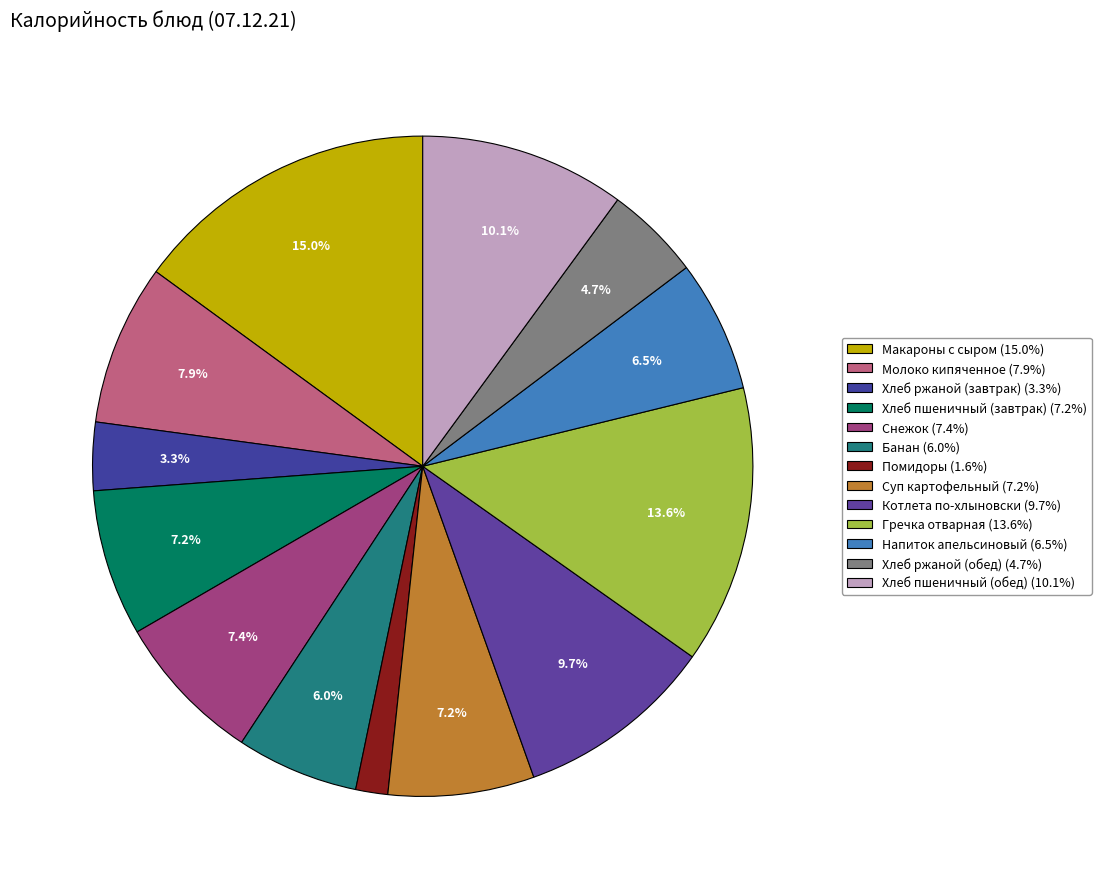

How many segments does this pie chart have?

13